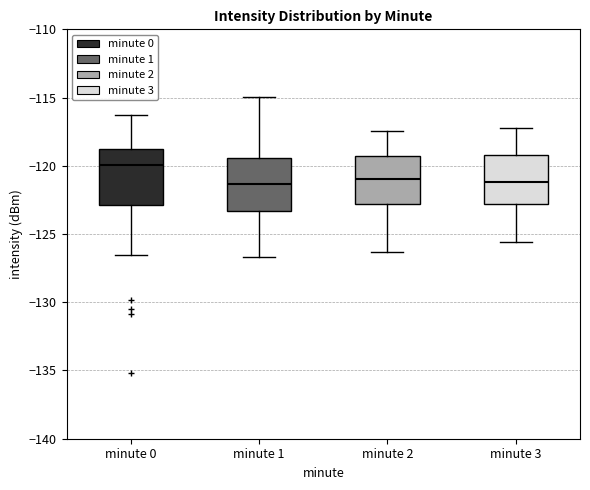

Which box has the highest median line?

minute 0